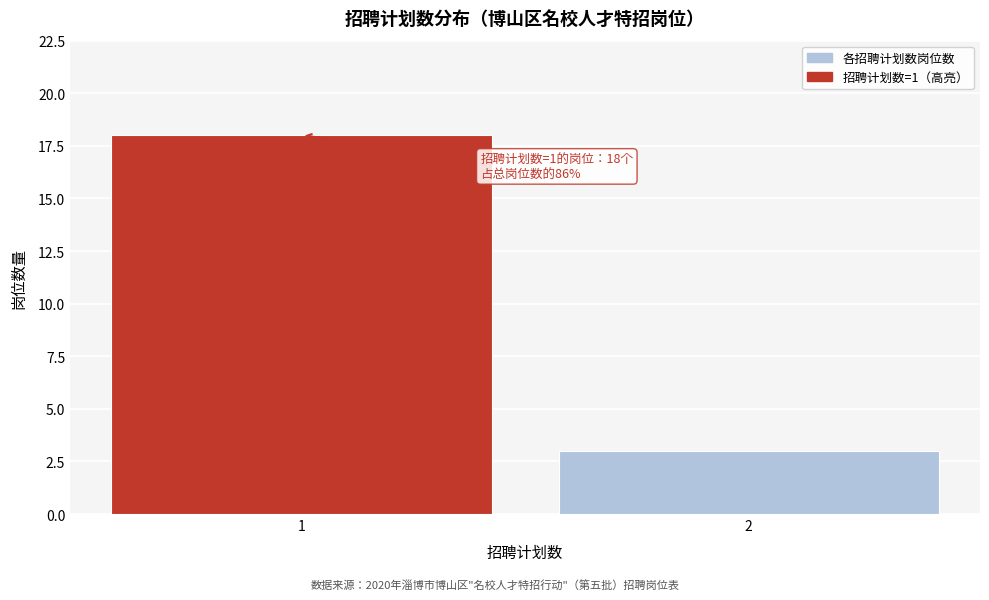

Reading left to right, transcribe all the data shown in this chart.

18	3